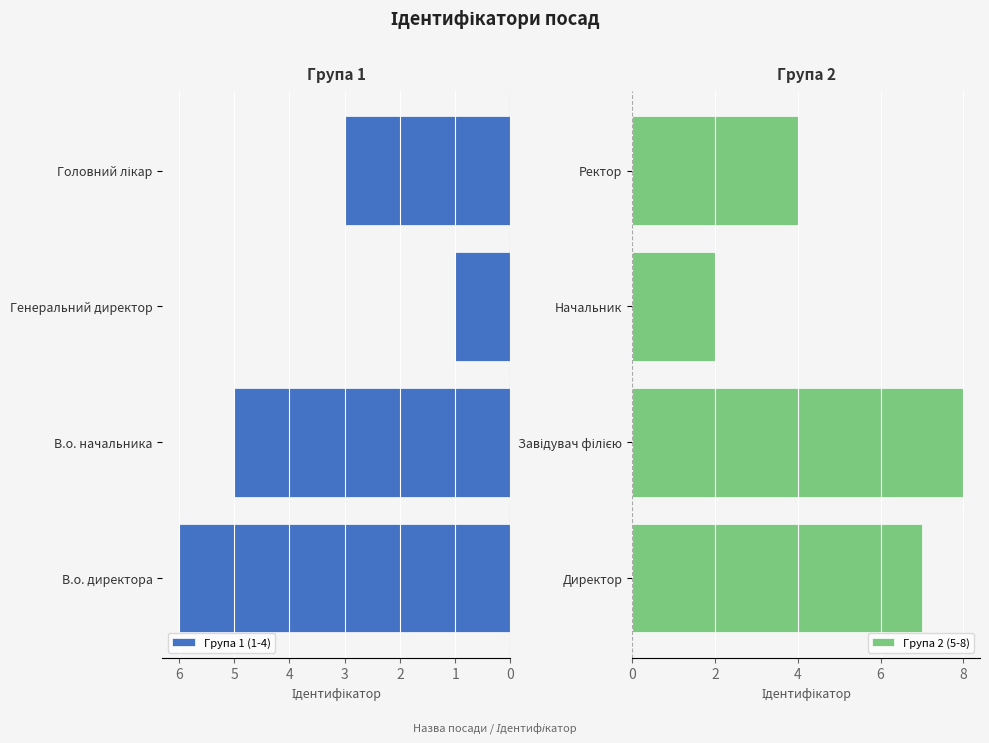

Which series has the widest spread of values?

Група 2 (5-8)